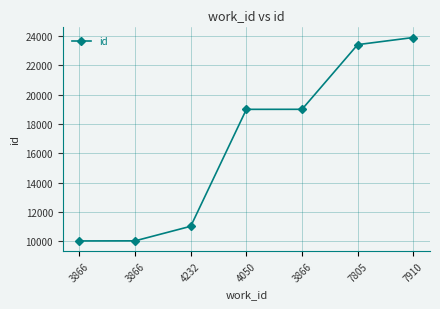

How many data points does each series have?

7